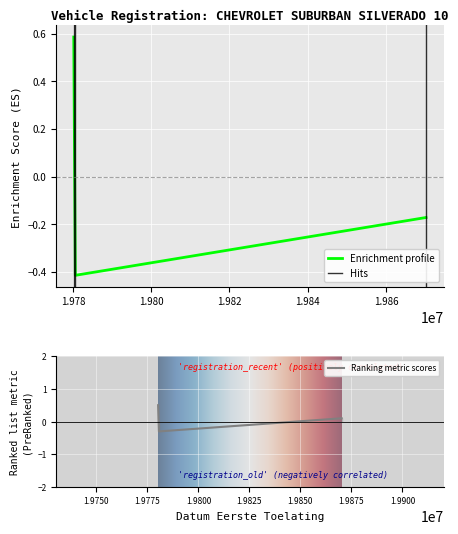

What value does the data have at 19870228?

-0.2